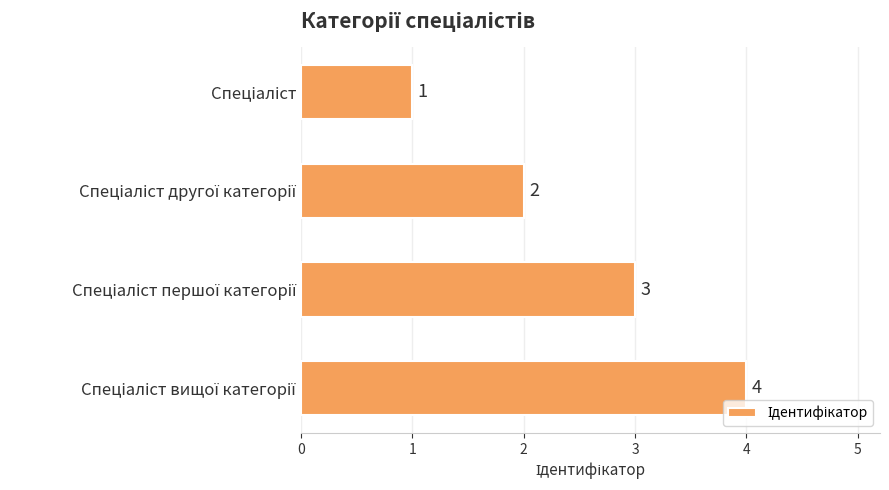

How many values are between 2 and 4?

3